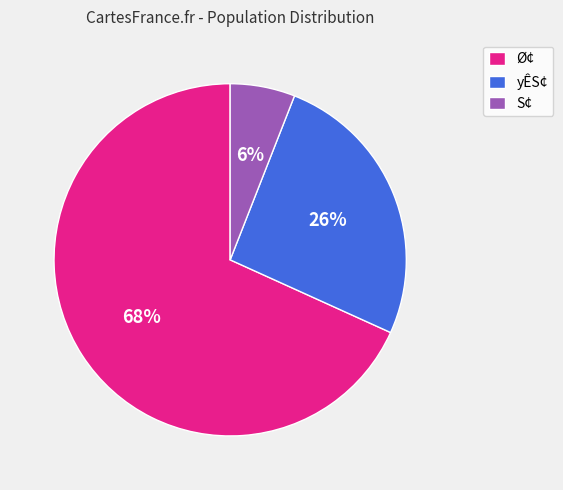

To the nearest percent, what is the average slice percentage?

33%